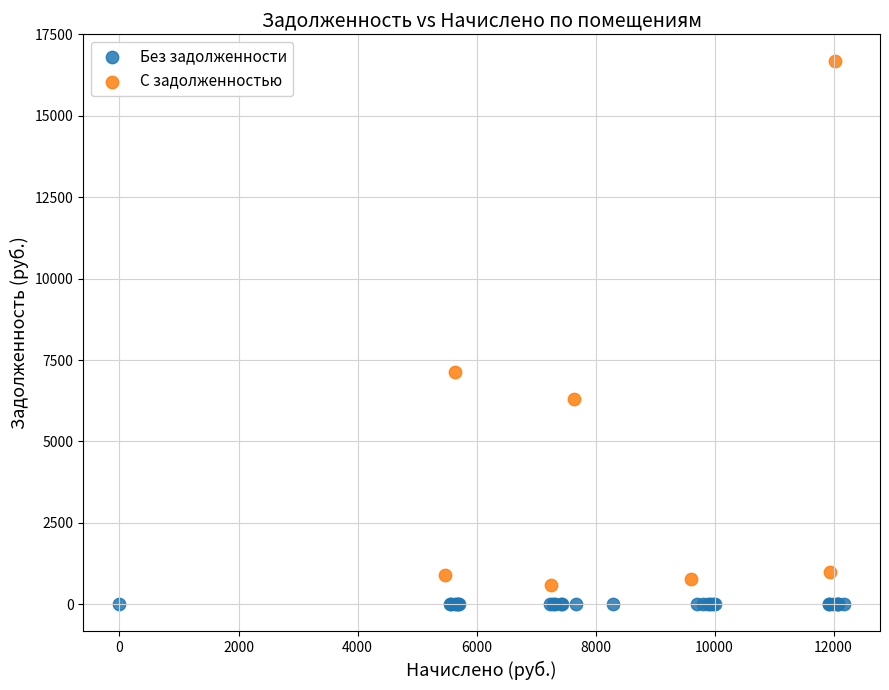

Which series contains the highest Y value?

С задолженностью